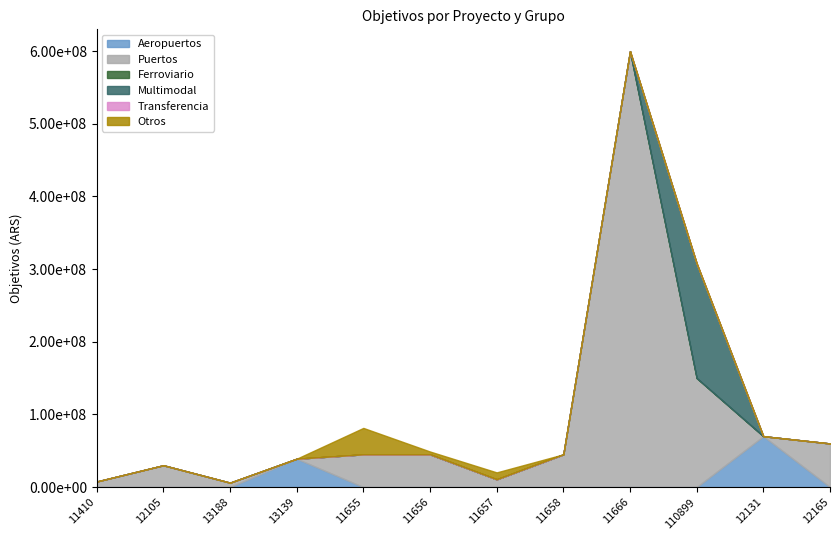

Which series has the largest total across all categories?

Puertos